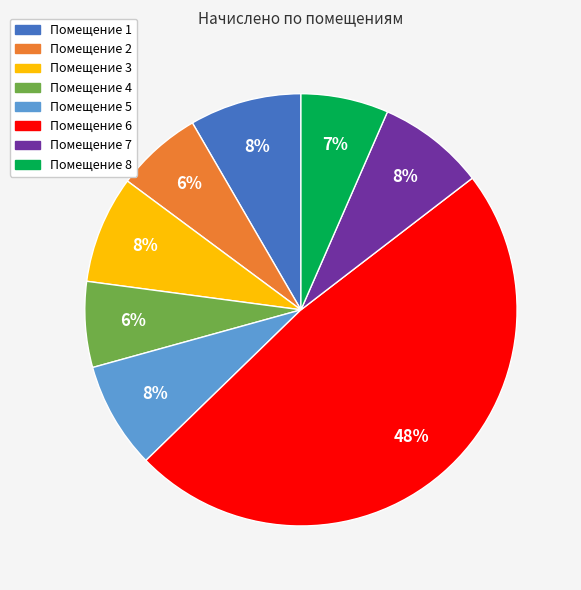

Is there a majority slice in this chart?

No